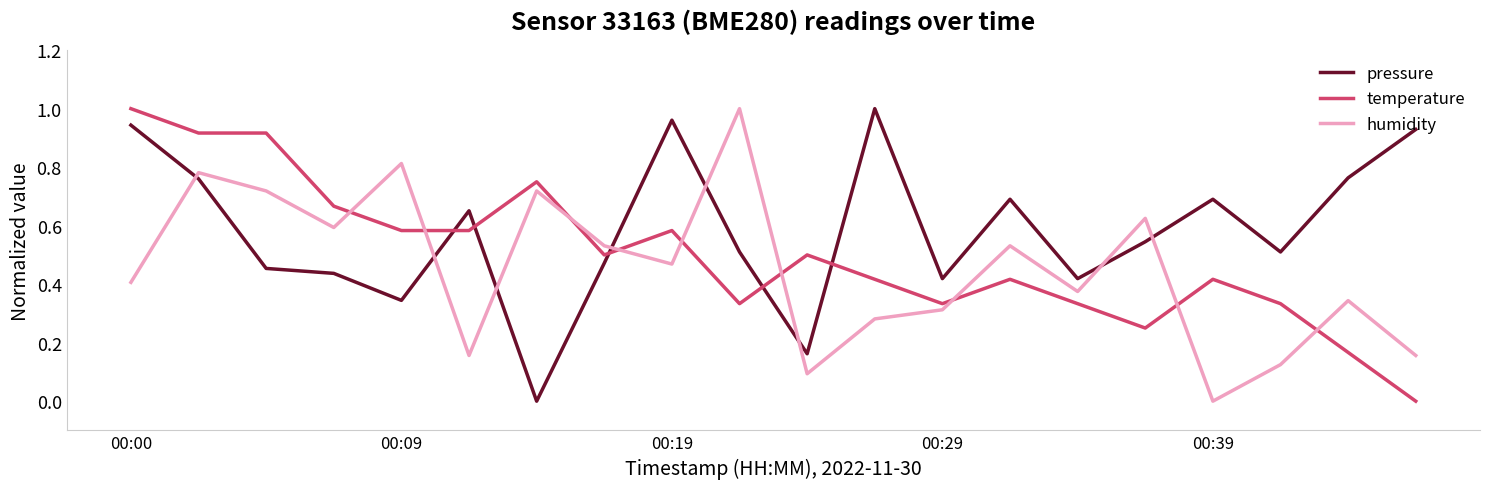

How many lines are shown in the chart?

3